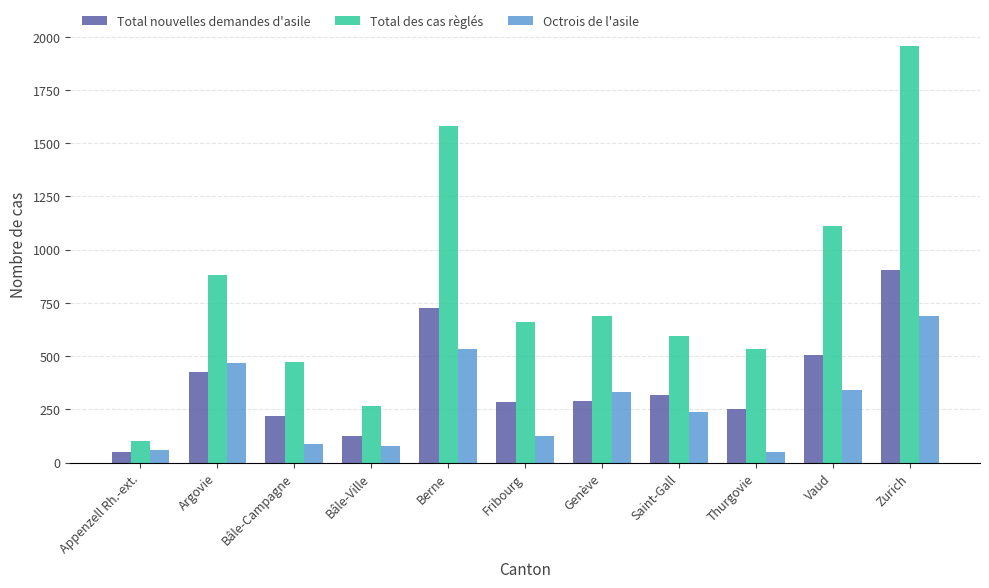

How many bars are there in each group?

3